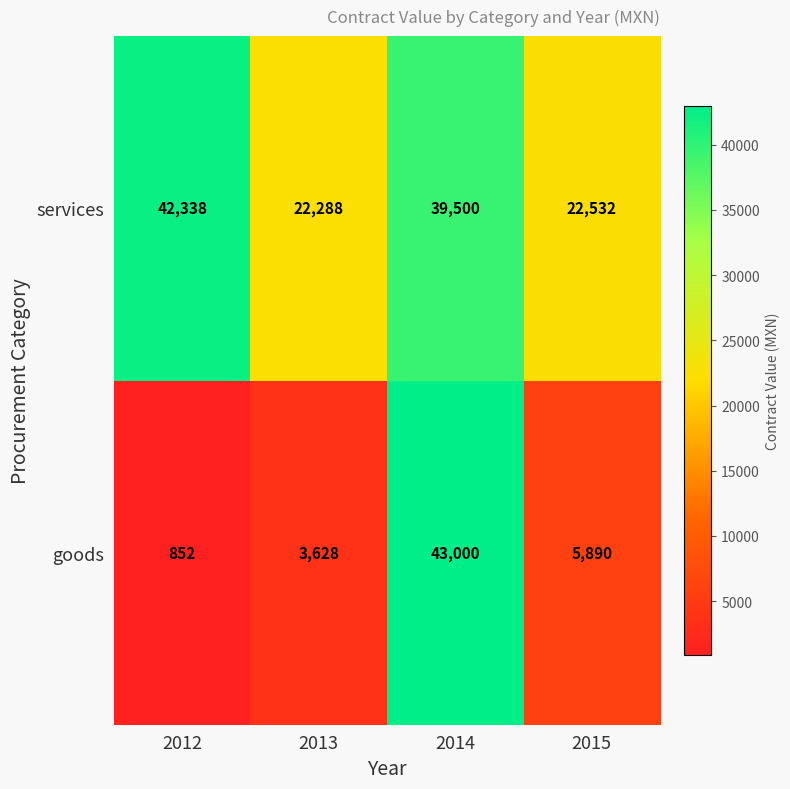

Which series has the largest range (max minus min)?

goods